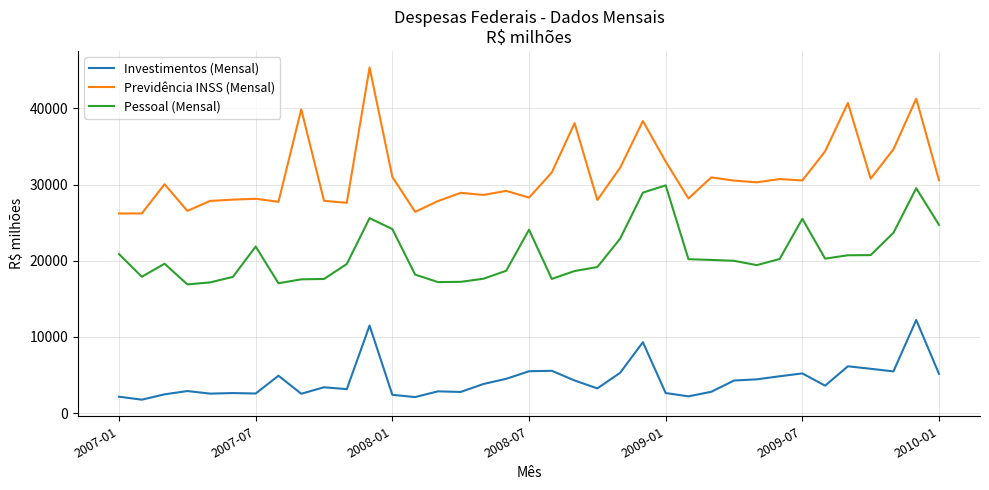

Which series has the largest total across all categories?

Previdência INSS (Mensal)